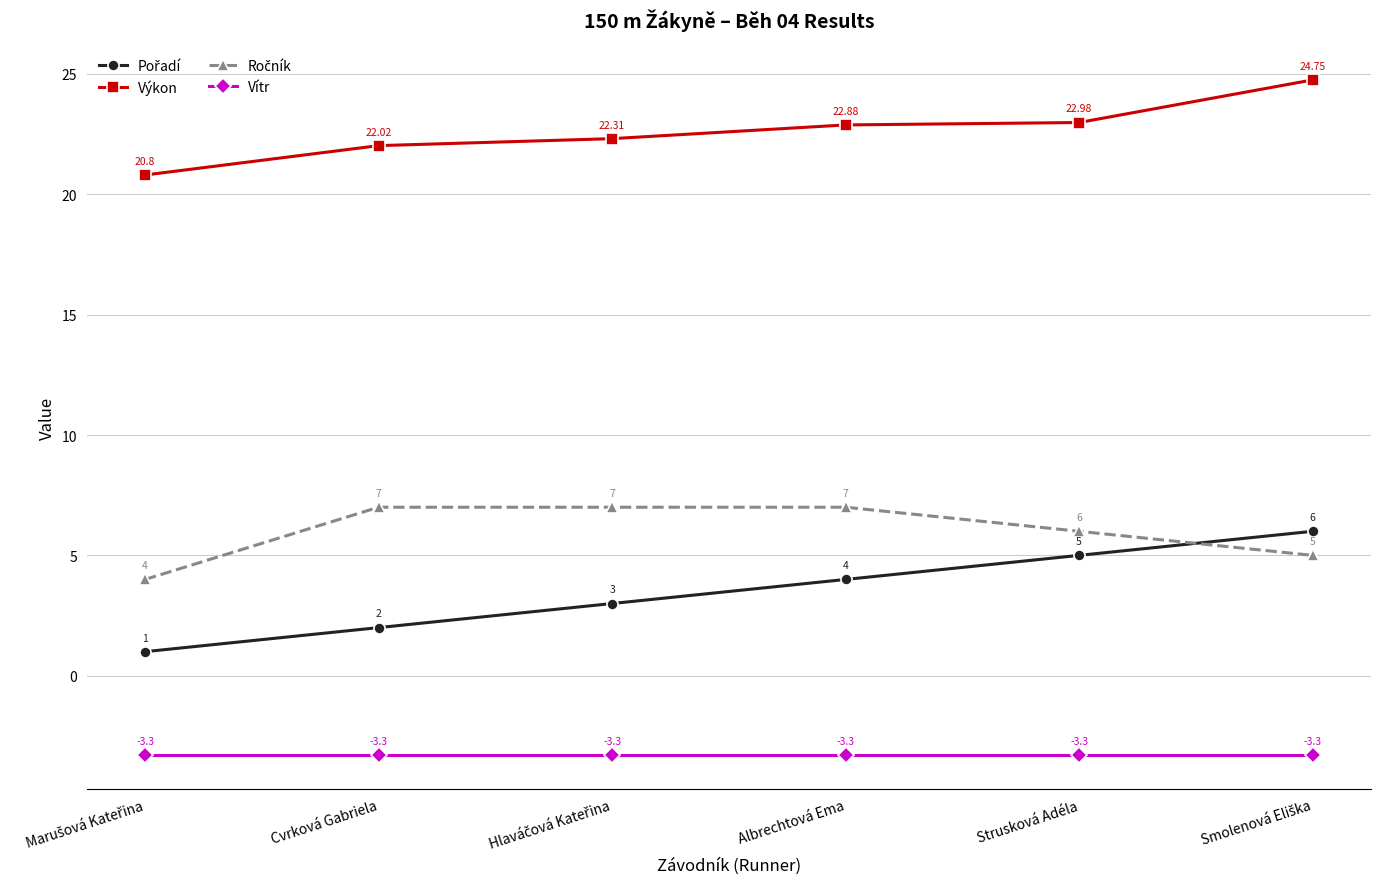

Which series has the largest total across all categories?

Výkon